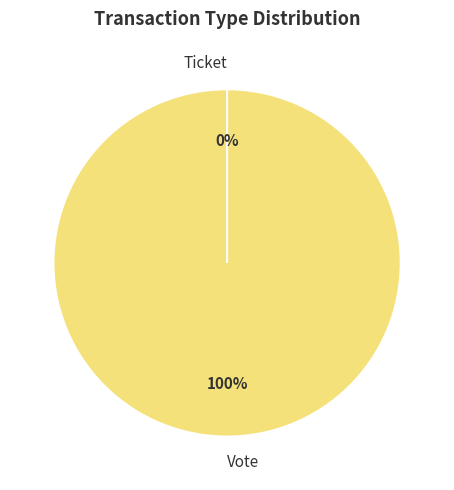

To the nearest percent, what is the combined percentage of Ticket and Vote?

100%